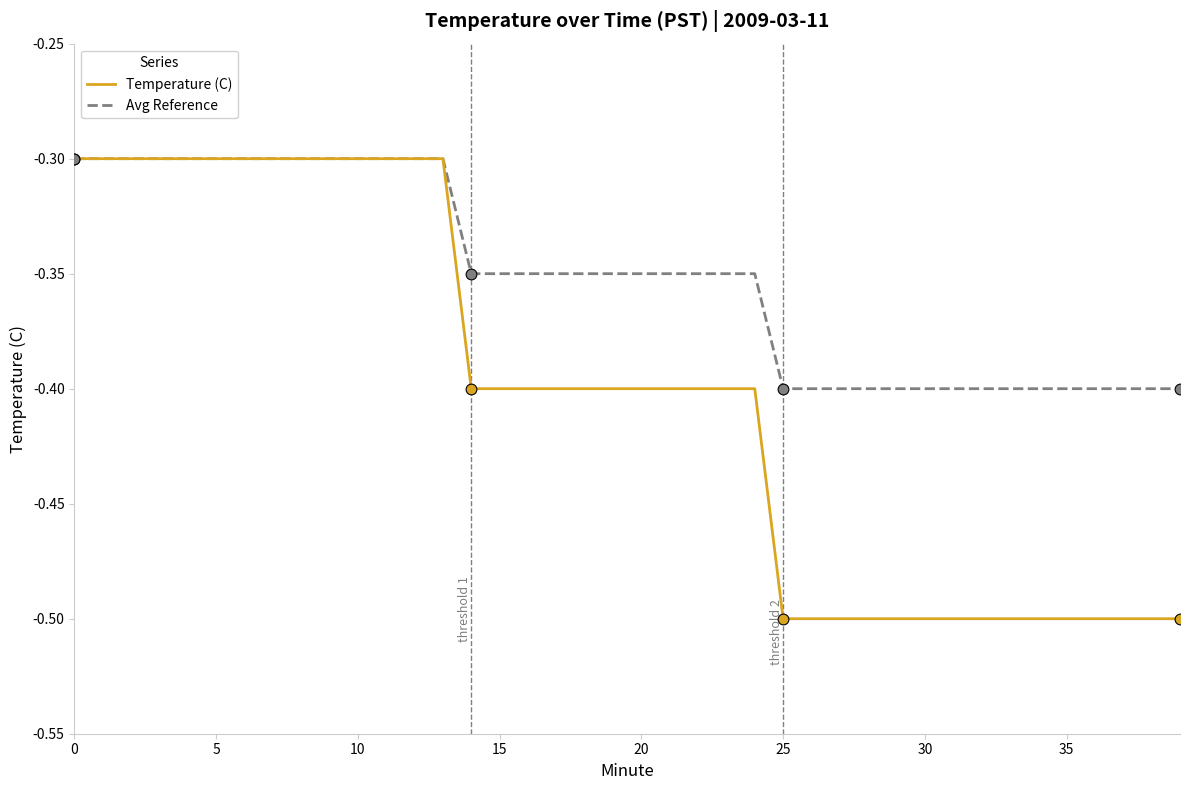

Which series has the widest spread of values?

Temperature (C)